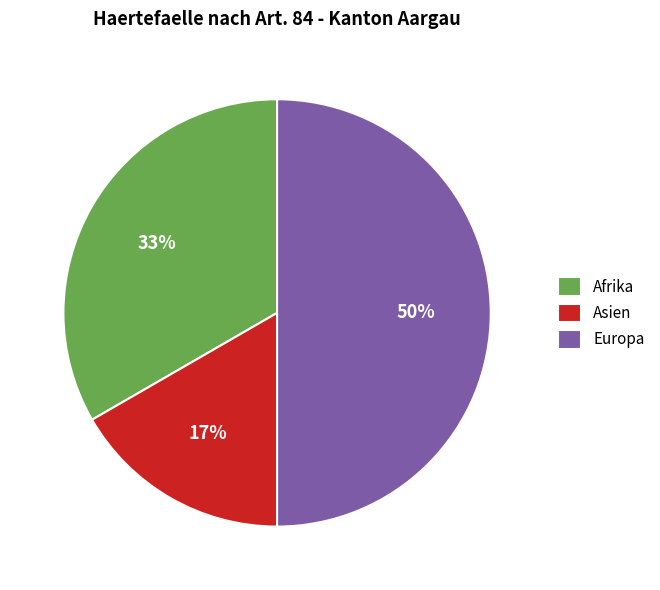

What is the ratio of the value at Afrika to the value at Europa?

0.7